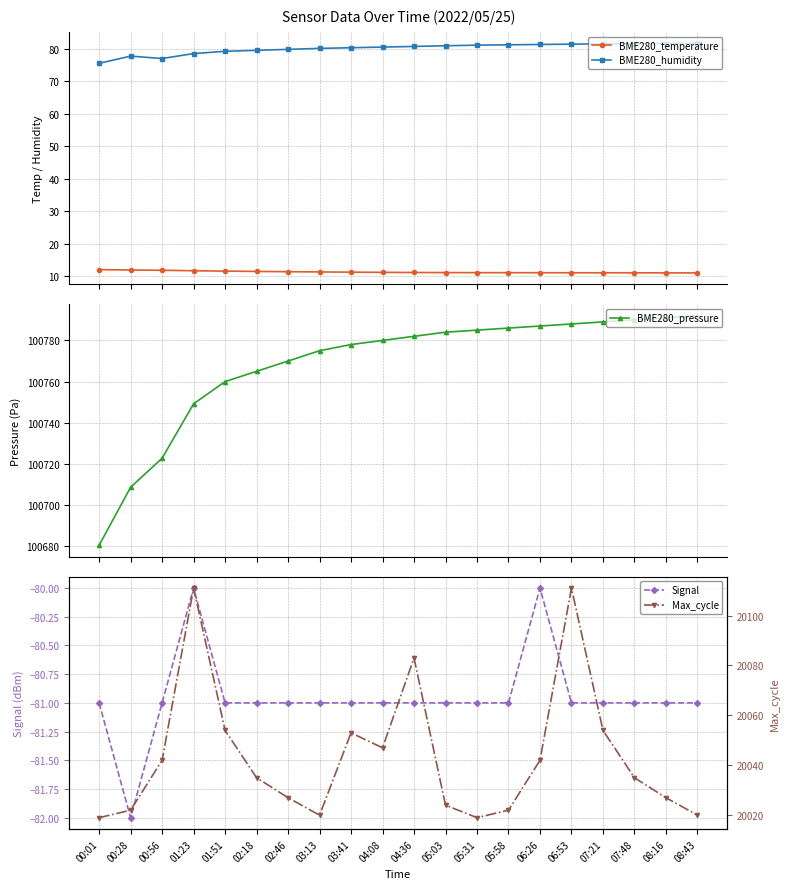

Is it true that BME280_temperature equals 11.1 at 07:48?

True